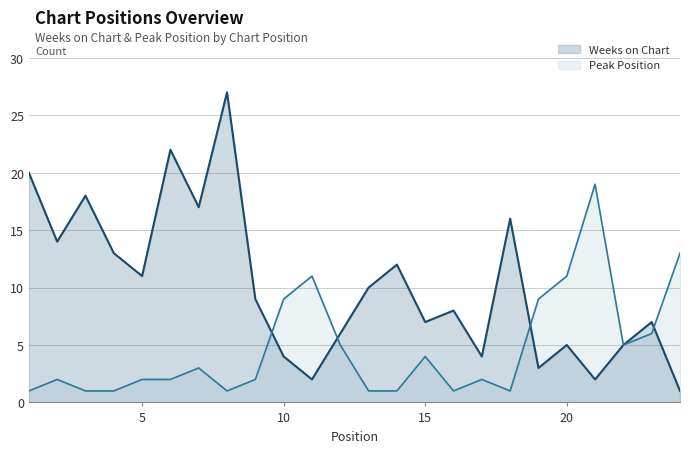

Which series has the largest range (max minus min)?

Weeks on Chart